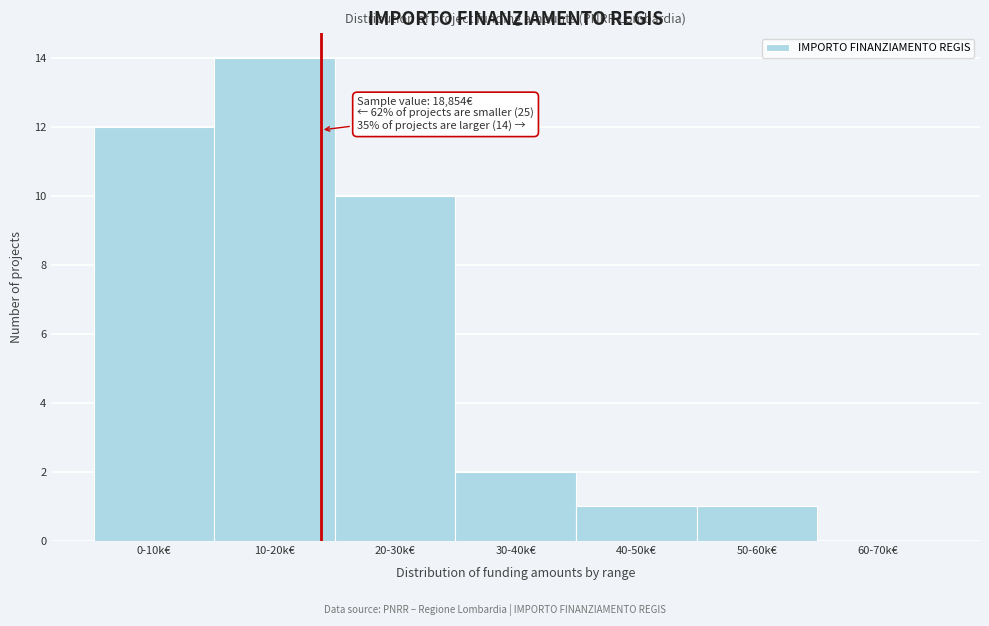

Reading left to right, extract all data points from this chart.

0-10k€=12	10-20k€=14	20-30k€=10	30-40k€=2	40-50k€=1	50-60k€=1	60-70k€=0